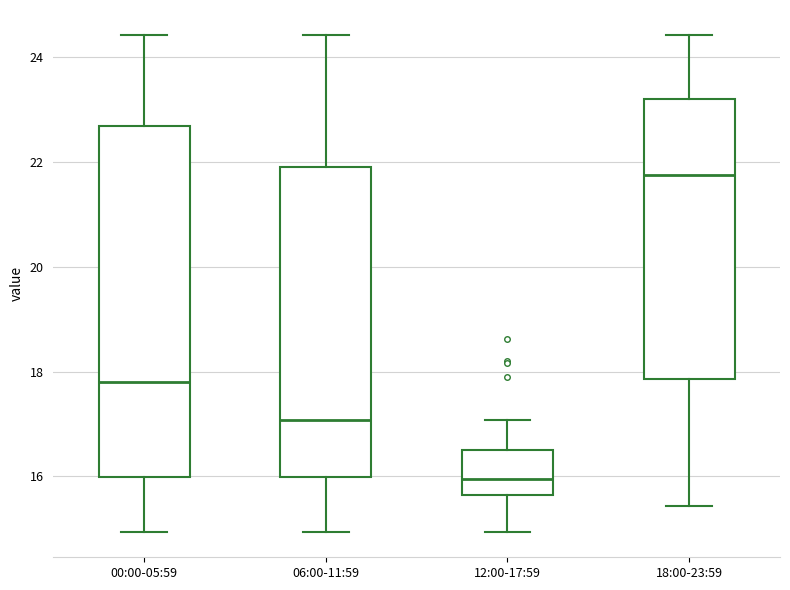

Which box has the lowest median line?

12:00-17:59